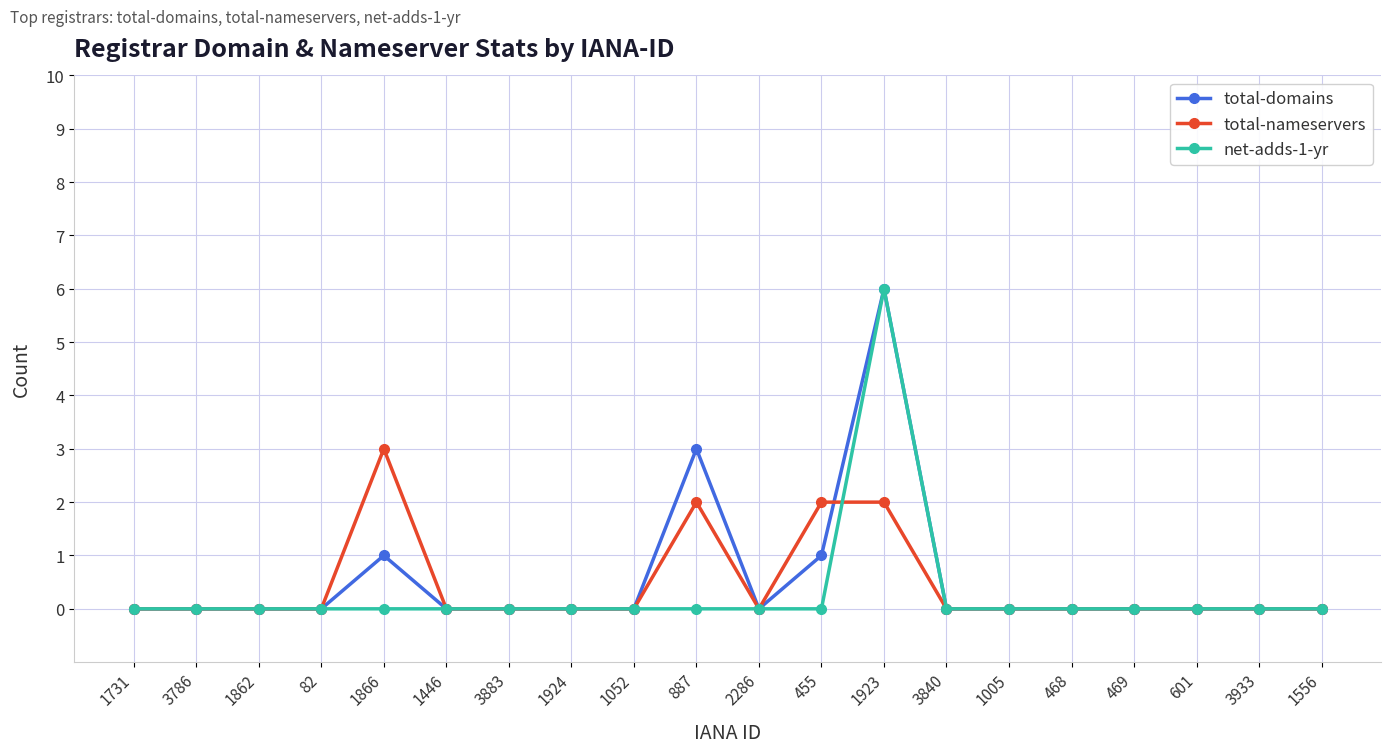

The total-nameservers series shows 1 at 3840. True or false?

False